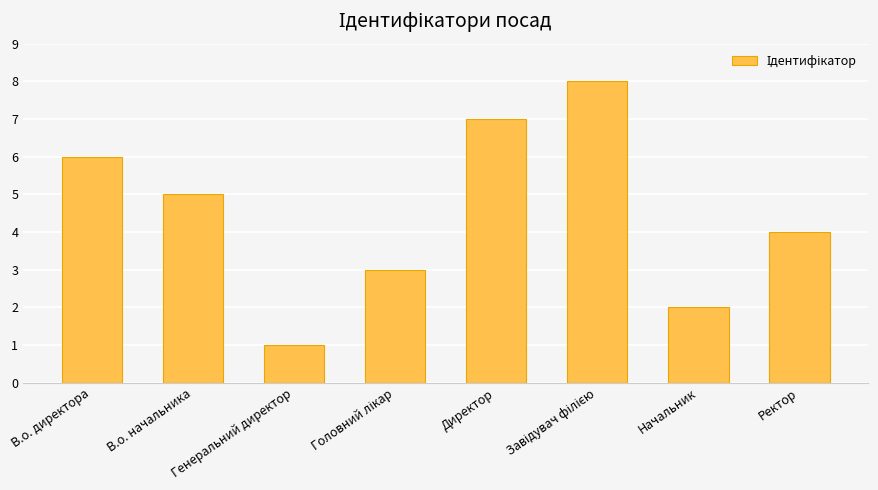

What value does the data have at В.о. начальника?

5